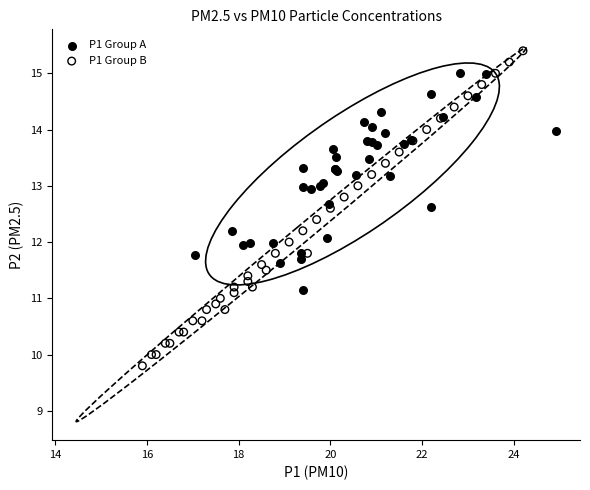

Which series reaches the maximum Y coordinate?

P1 Group B